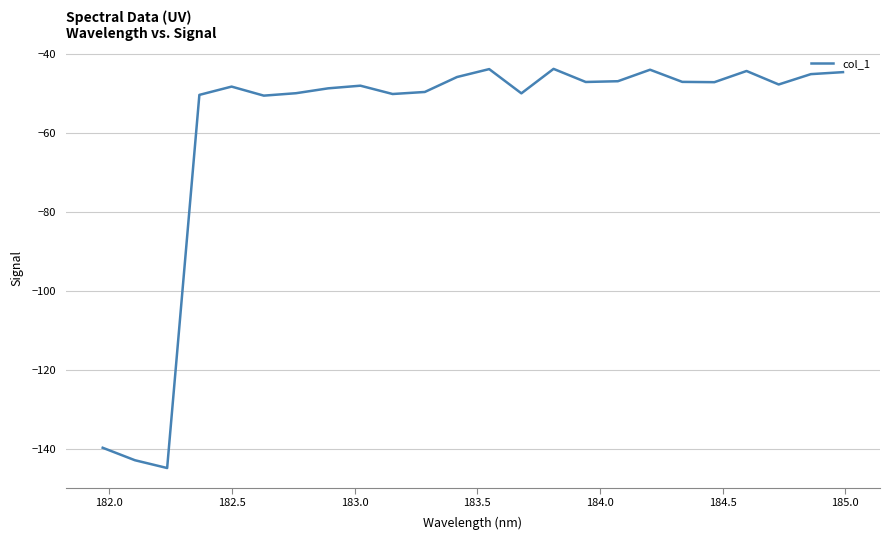

What is the maximum value shown in the chart?

-43.7